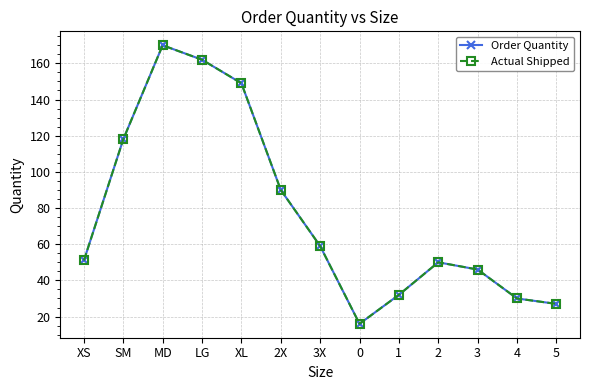

At which category does the chart reach its peak across all series?

MD